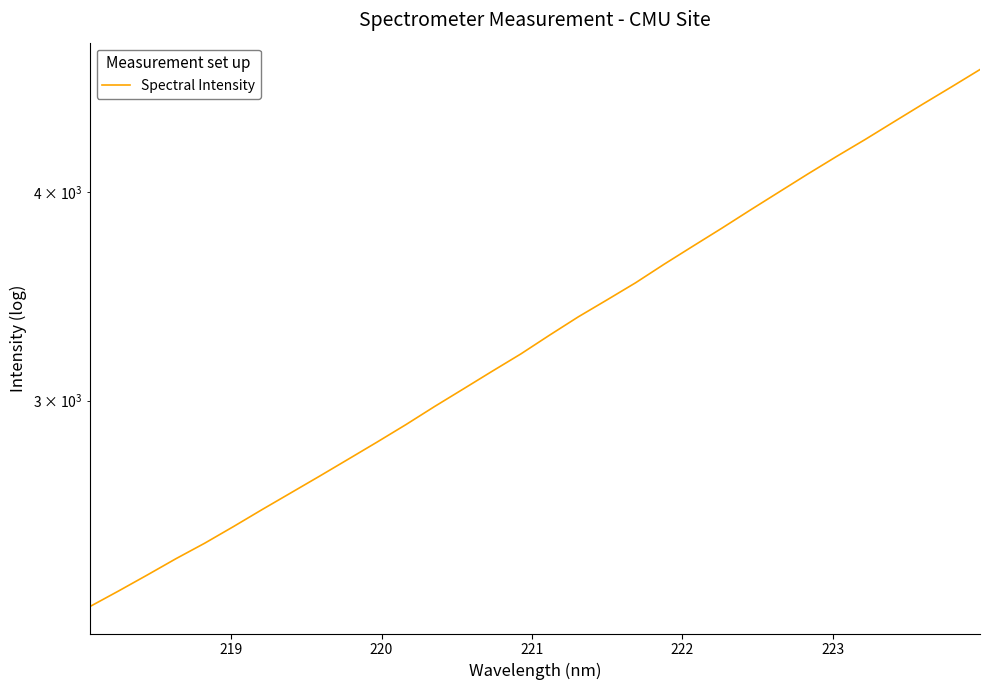

True or false: there are more than 1 points higher than both neighbors.

False